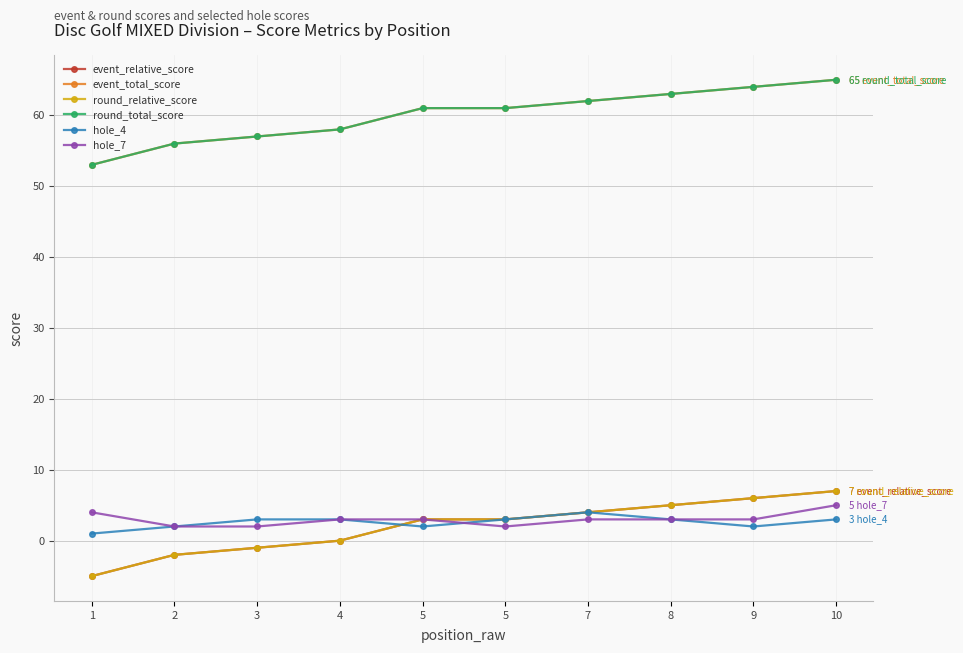

Which category has the highest value across all series?

10